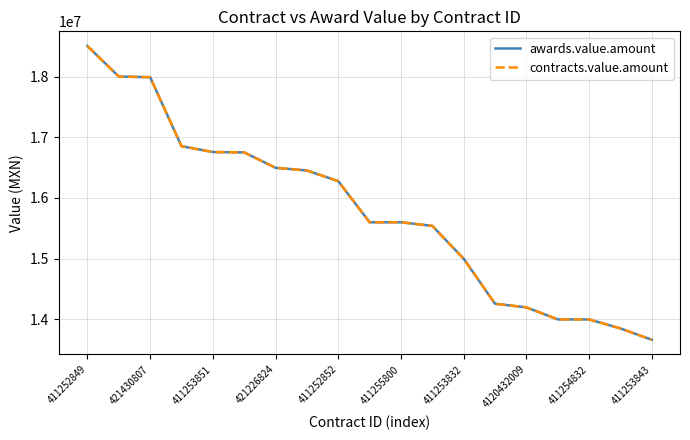

Does the chart have visible grid lines?

Yes